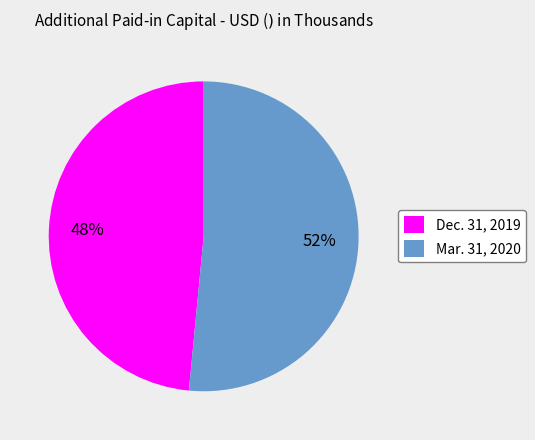

How many slices are in this pie chart?

2